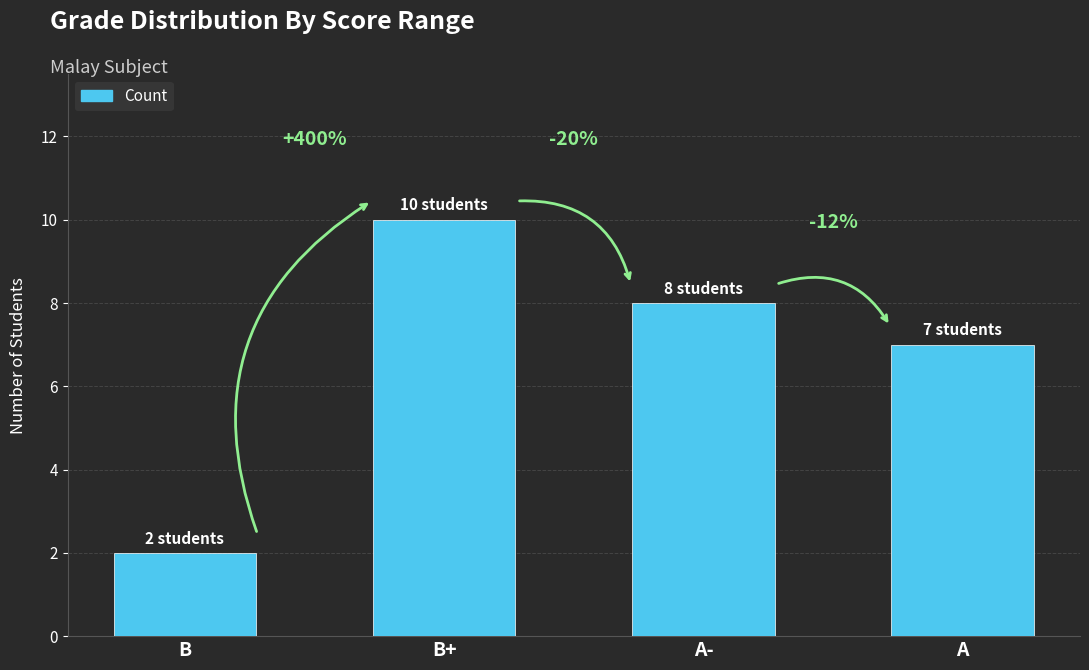

Does the chart contain any negative values?

No